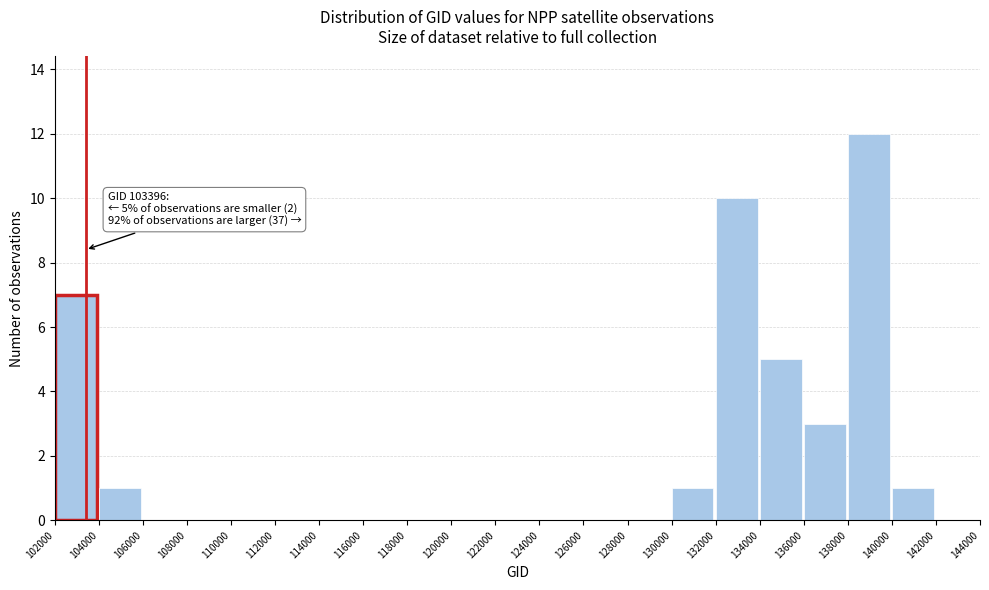

Which range on the x-axis has the tallest bar?

138000 to 140000